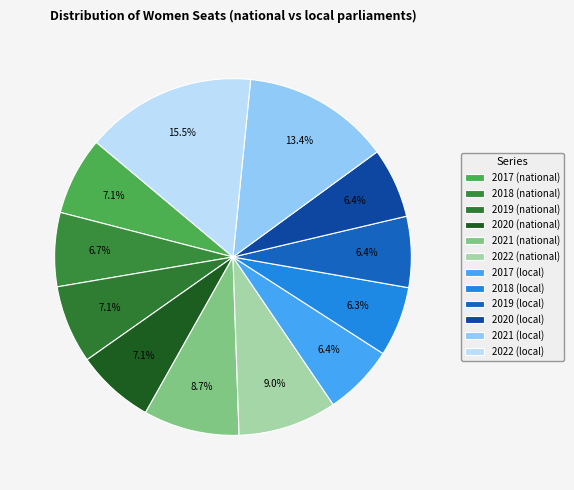

Which slice is the largest?

2022 (local)